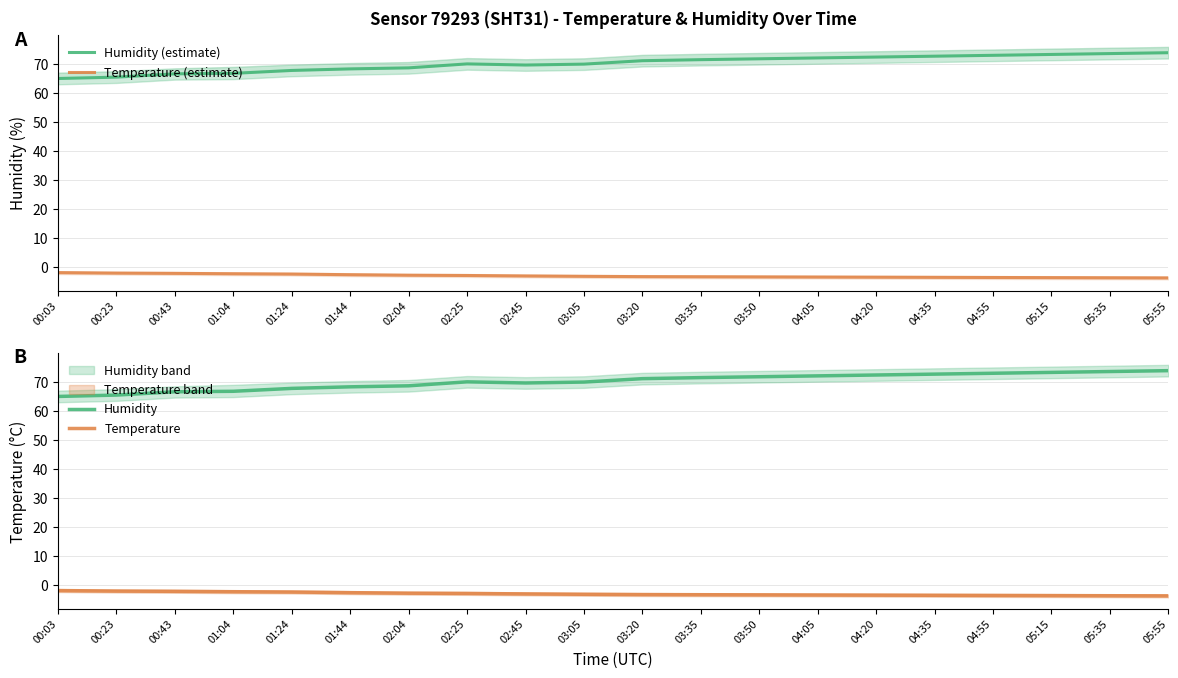

At which label does Humidity (estimate) first exceed 71?

03:20